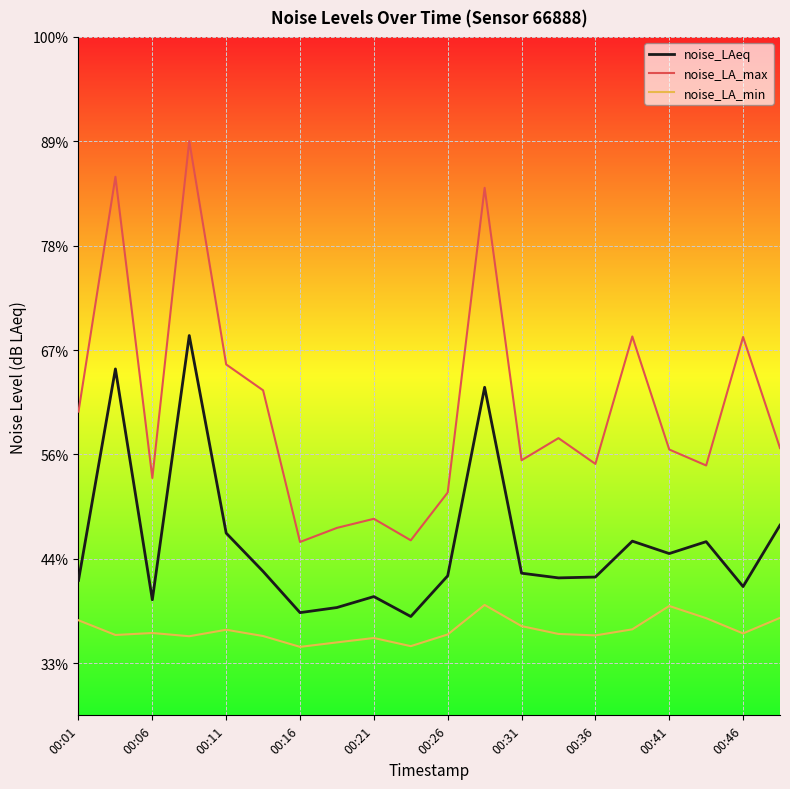

Does the chart display data point markers on the line(s)?

No